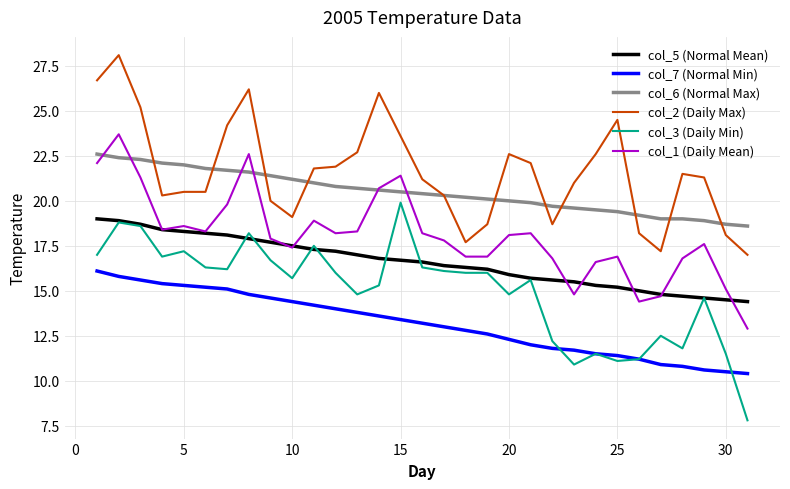

Which series has the widest spread of values?

col_3 (Daily Min)